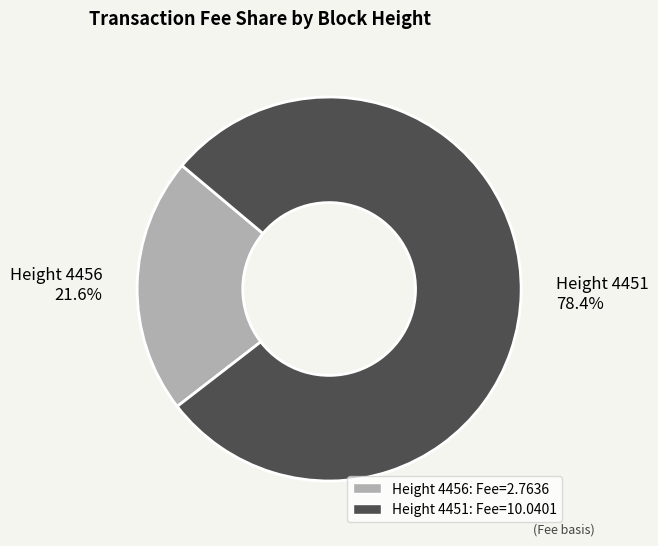

Is there any slice that represents more than half of the pie?

Yes